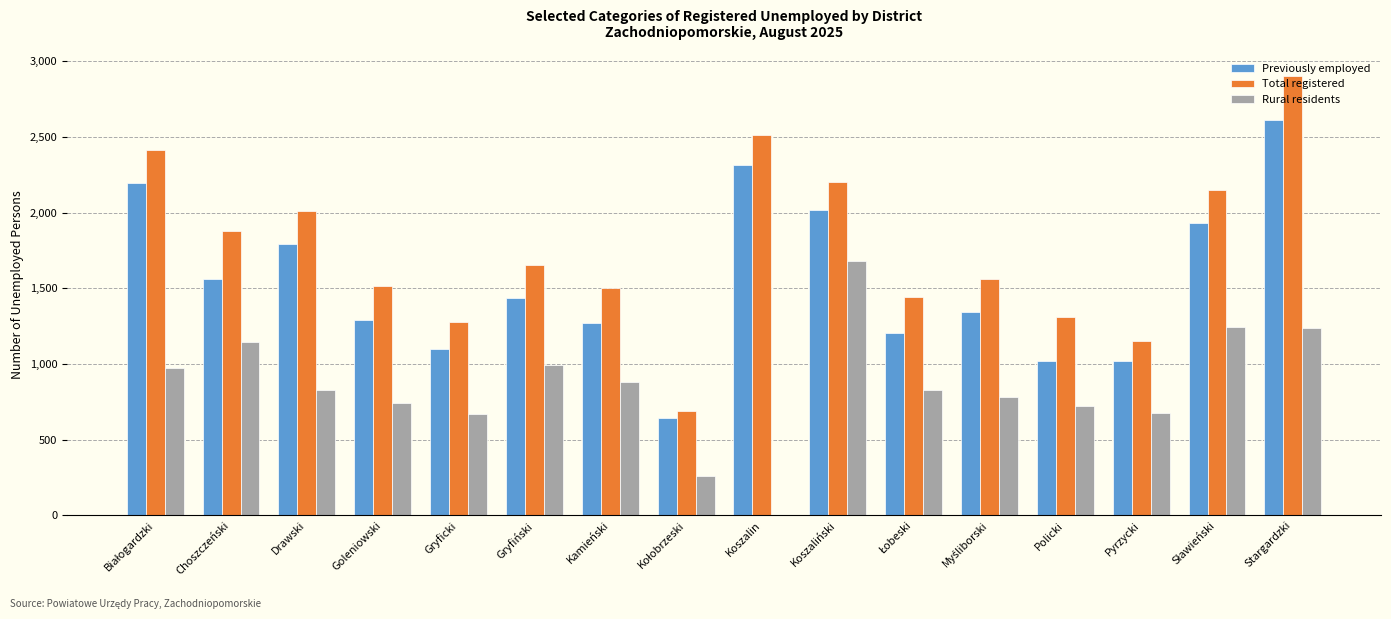

At which category is the sum across all series the highest?

Stargardzki